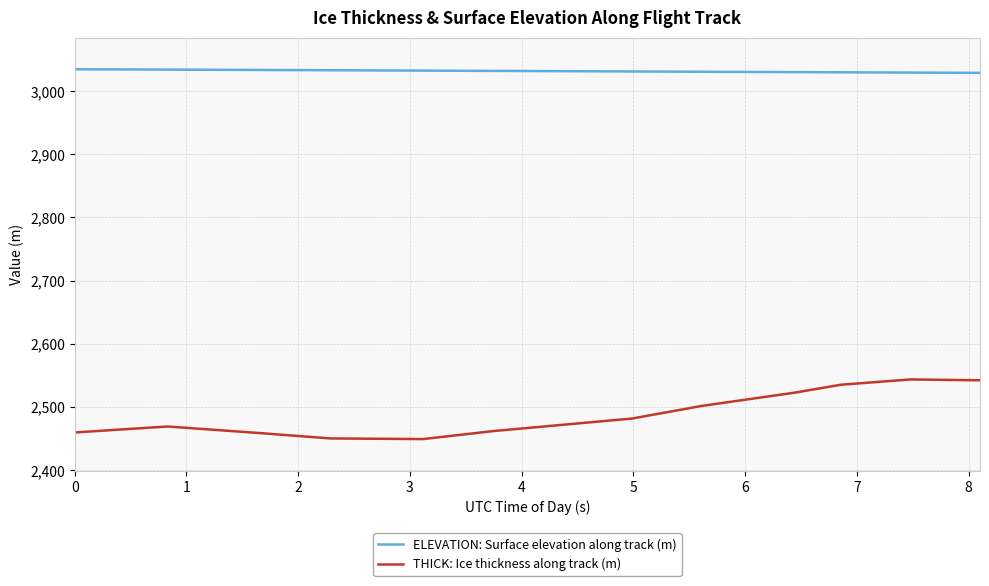

True or false: THICK: Ice thickness along track (m) and ELEVATION: Surface elevation along track (m) cross at least once.

False